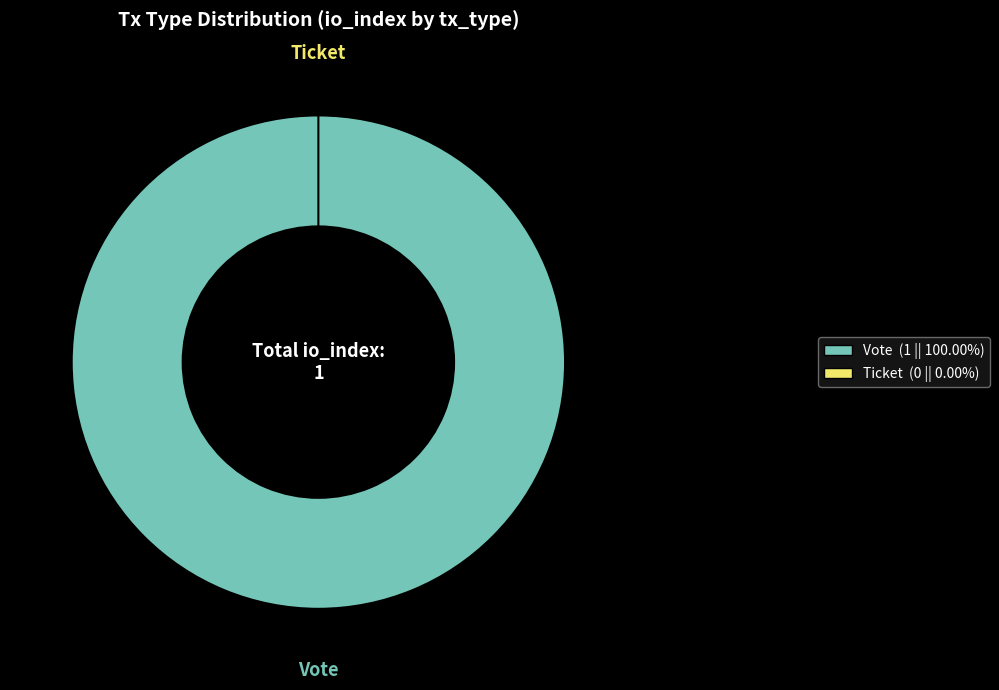

How many segments does this pie chart have?

2